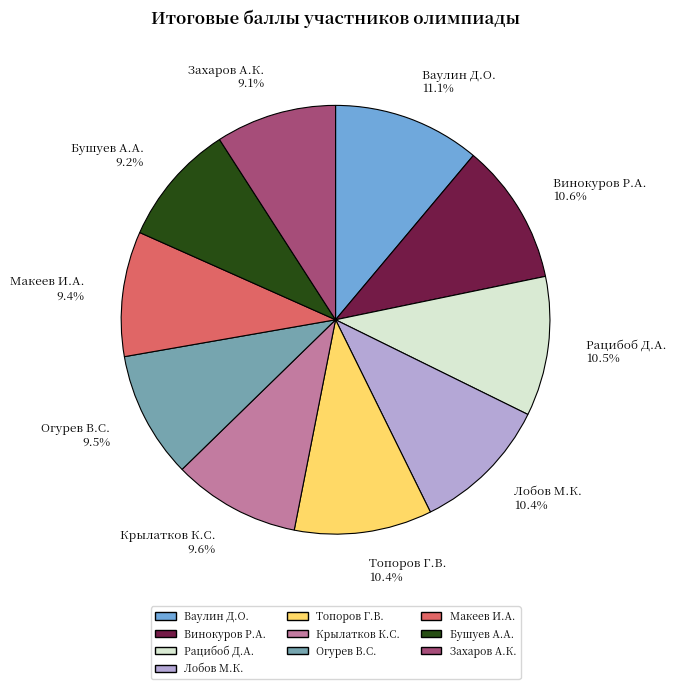

Which has a higher value, Ваулин Д.О. 11.1% or Бушуев А.А. 9.2%?

Ваулин Д.О. 11.1%